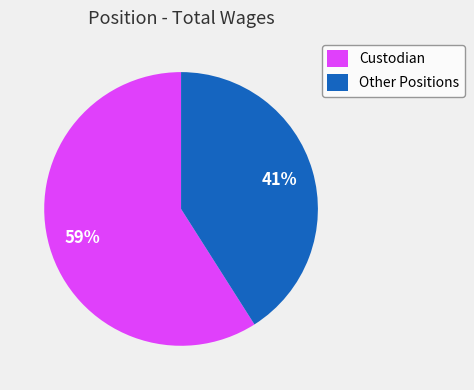

To the nearest percent, what is the combined percentage of Other Positions and Custodian?

100%